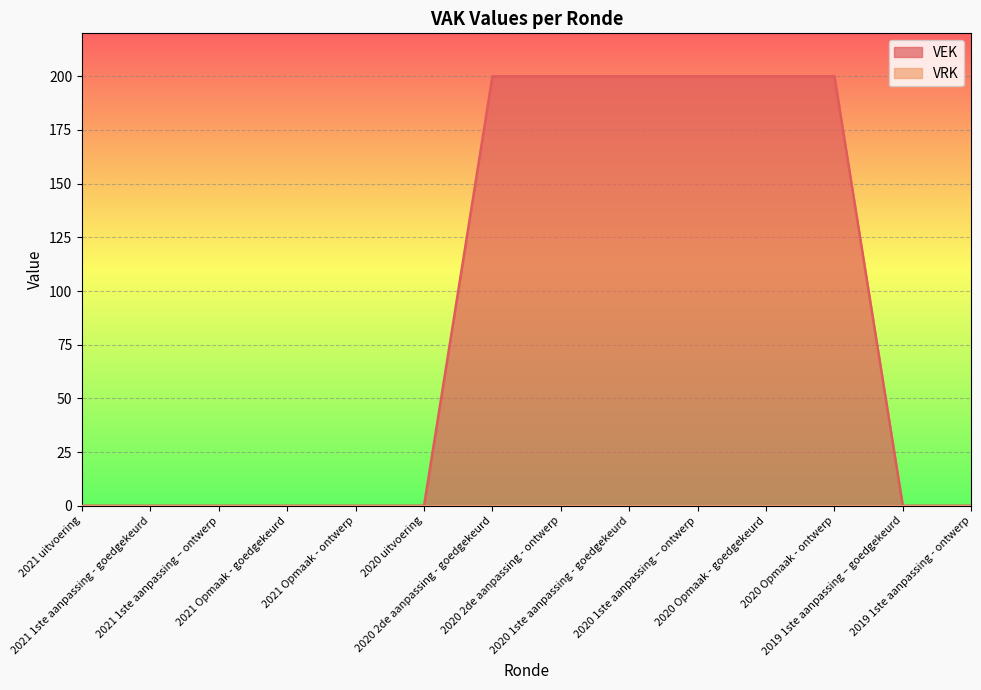

Count the values in the range 0 to 200.

14